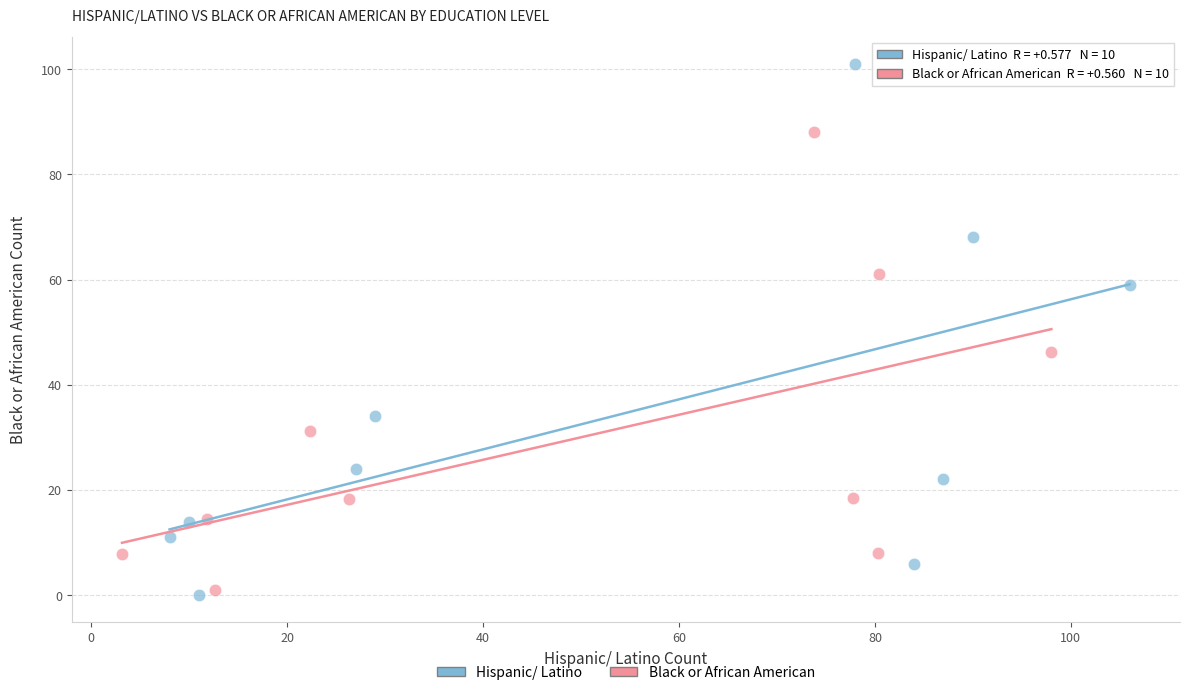

Which series contains the highest Y value?

Hispanic/ Latino